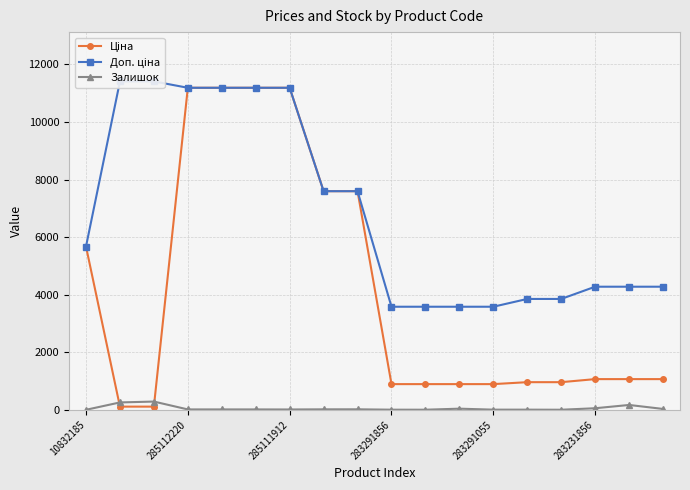

How many data points in Залишок are less than 17?

7